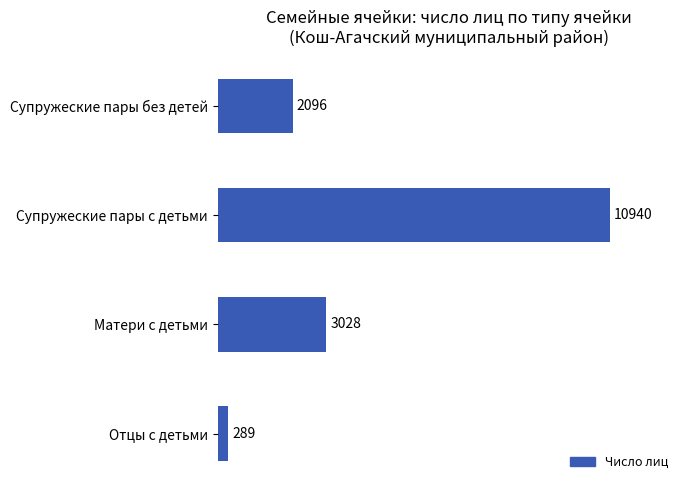

What is the sum of all values?

16353